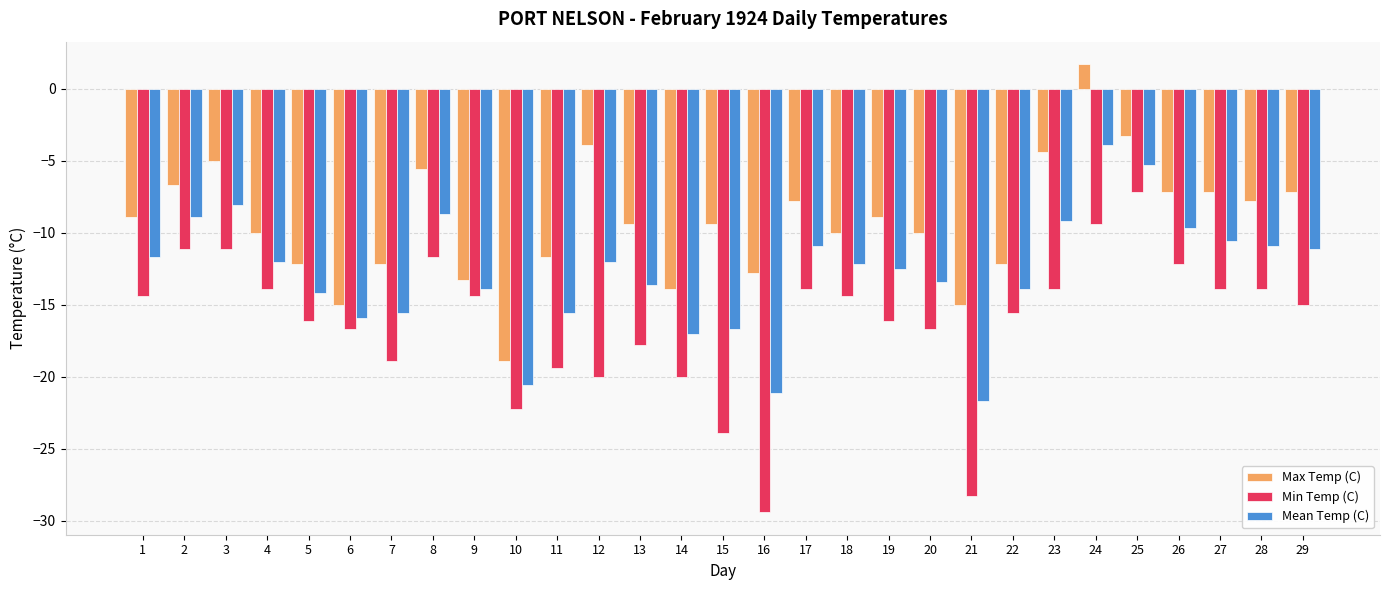

Which category has the highest value across all series?

24